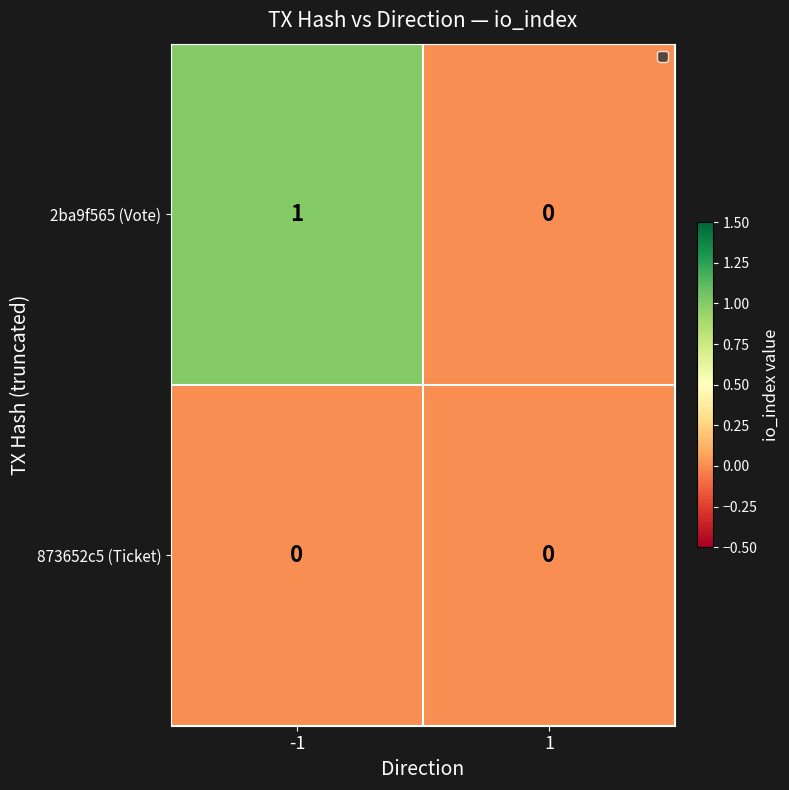

Rank the series by their maximum value, from highest to lowest.

2ba9f565 (Vote), 873652c5 (Ticket)